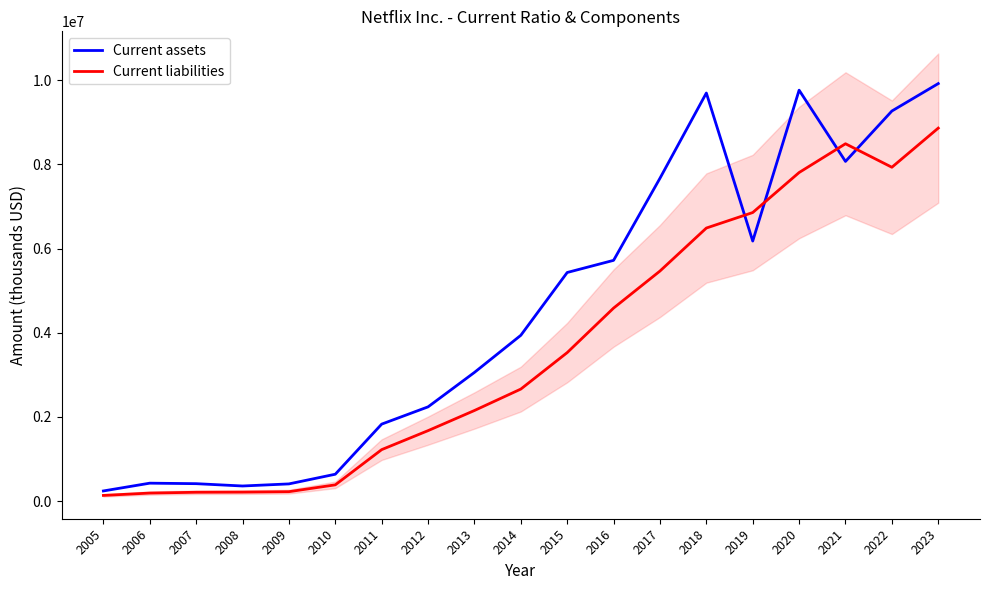

Where do Current assets and Current liabilities first cross each other?

2018 and 2019